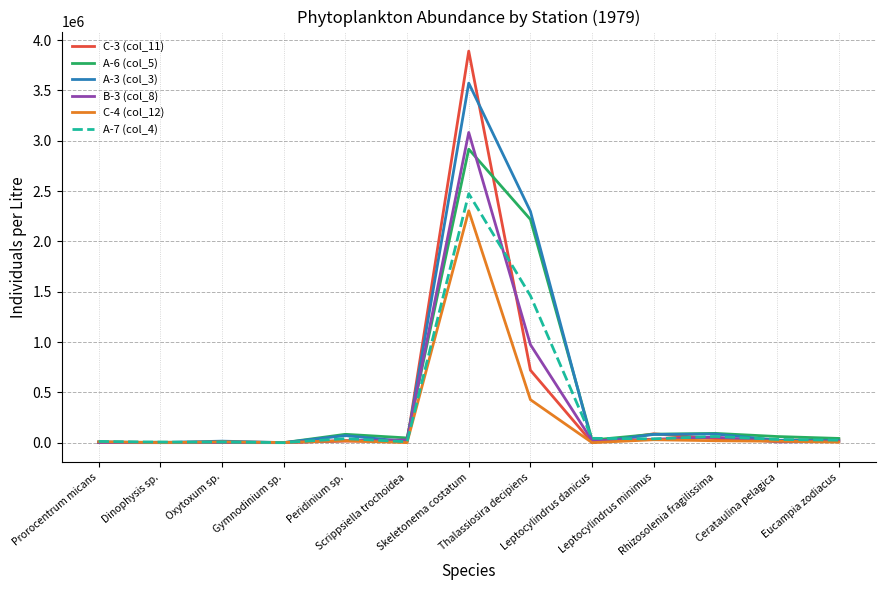

Which series has the largest range (max minus min)?

C-3 (col_11)